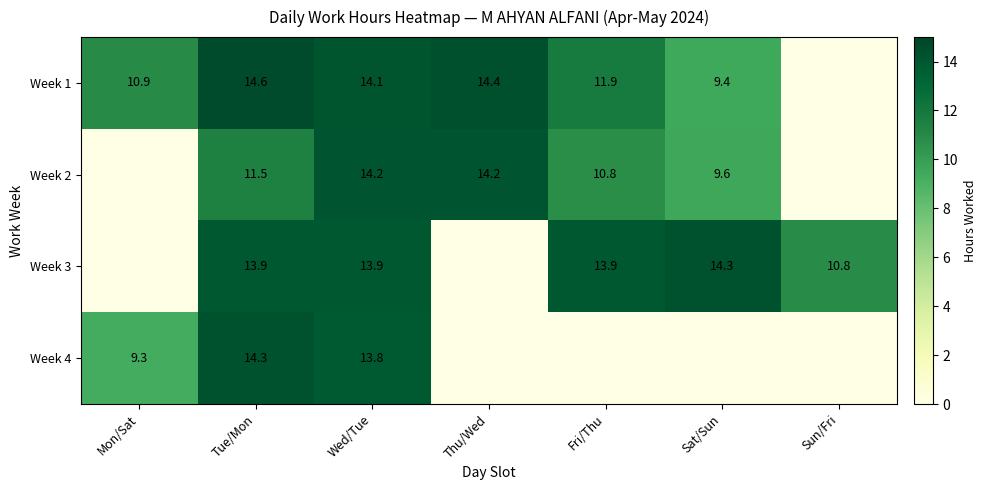

At Tue/Mon, list the series in order from largest to smallest.

Week 1, Week 4, Week 3, Week 2